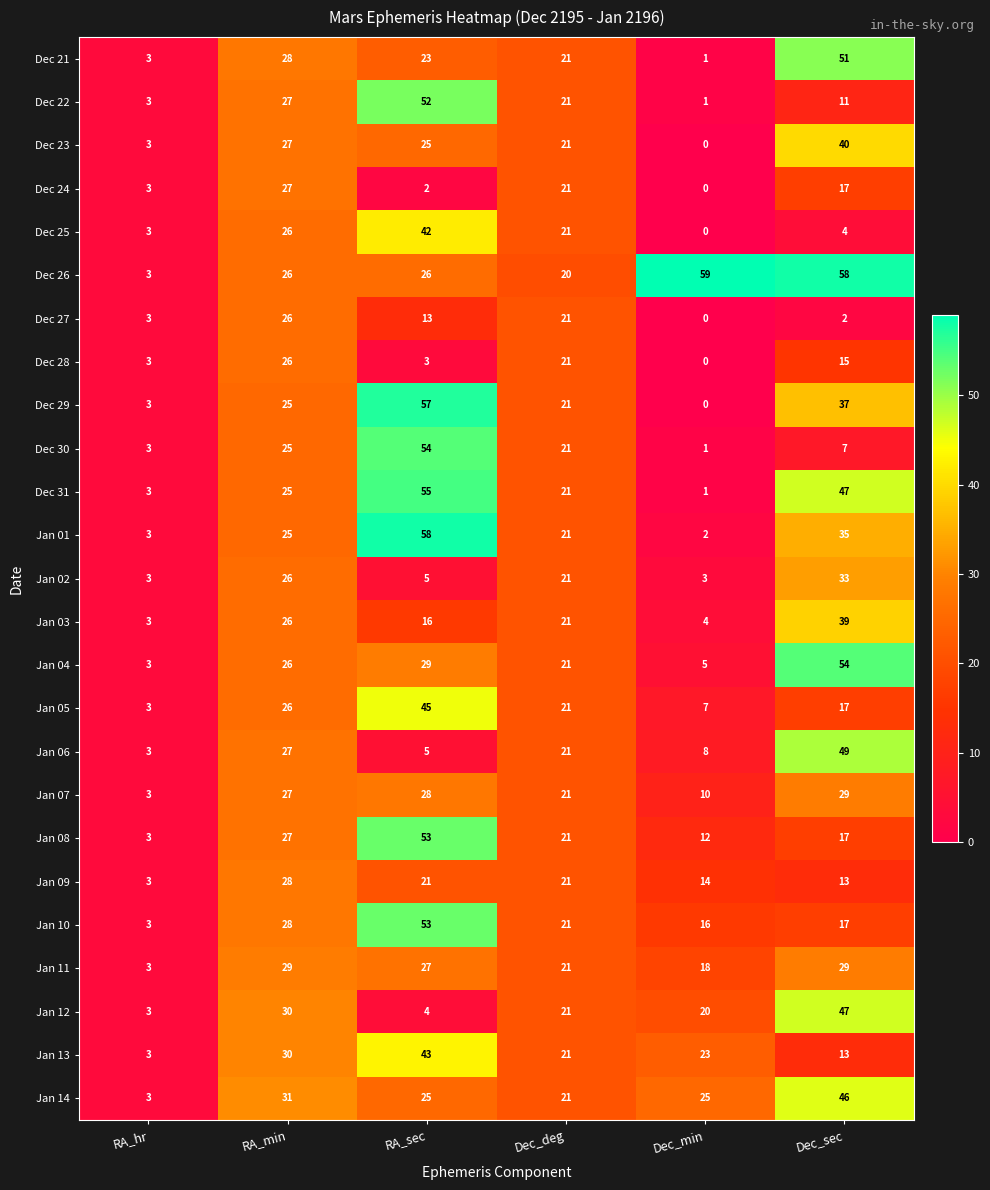

Where is Jan 05 nearest to the value 24?

RA_min